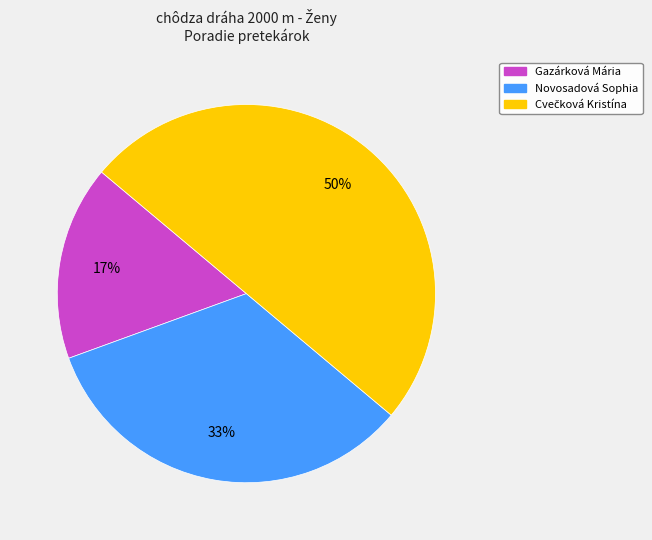

To the nearest percent, what is the difference between the largest and smallest slice percentages?

33%